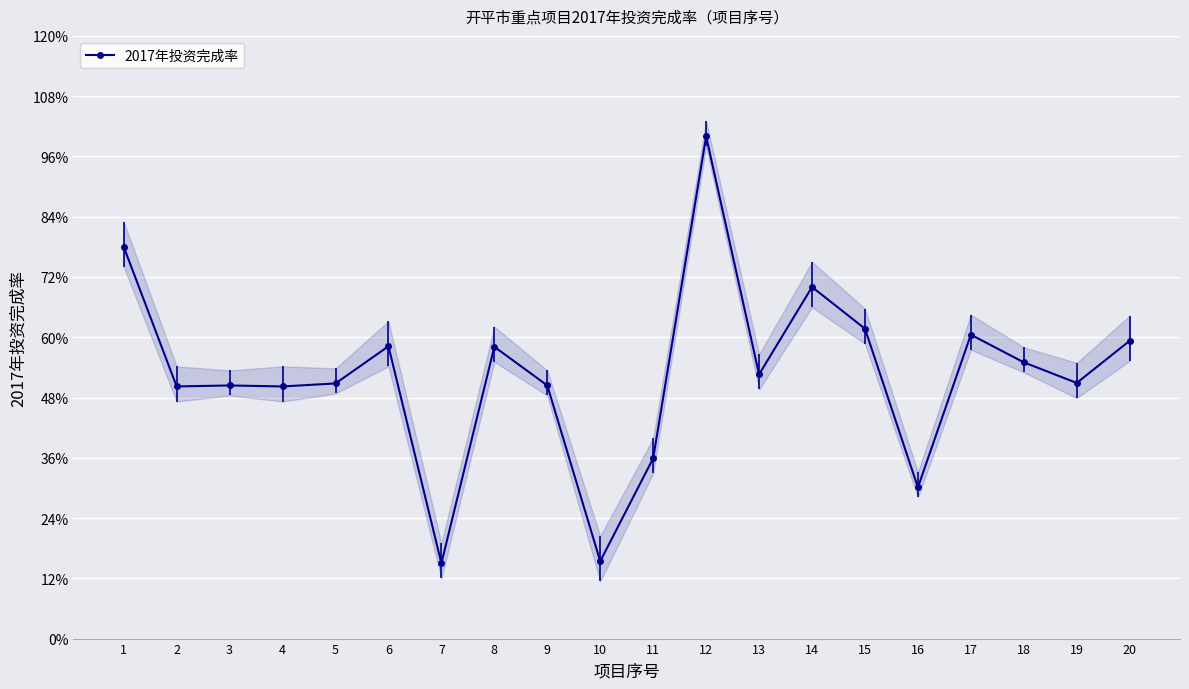

What is the maximum value shown in the chart?

1.0